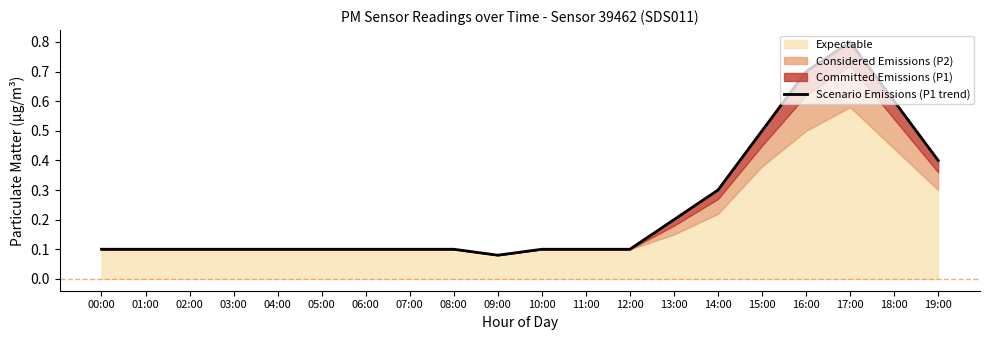

Which has a higher value, 00:00 or 06:00?

00:00